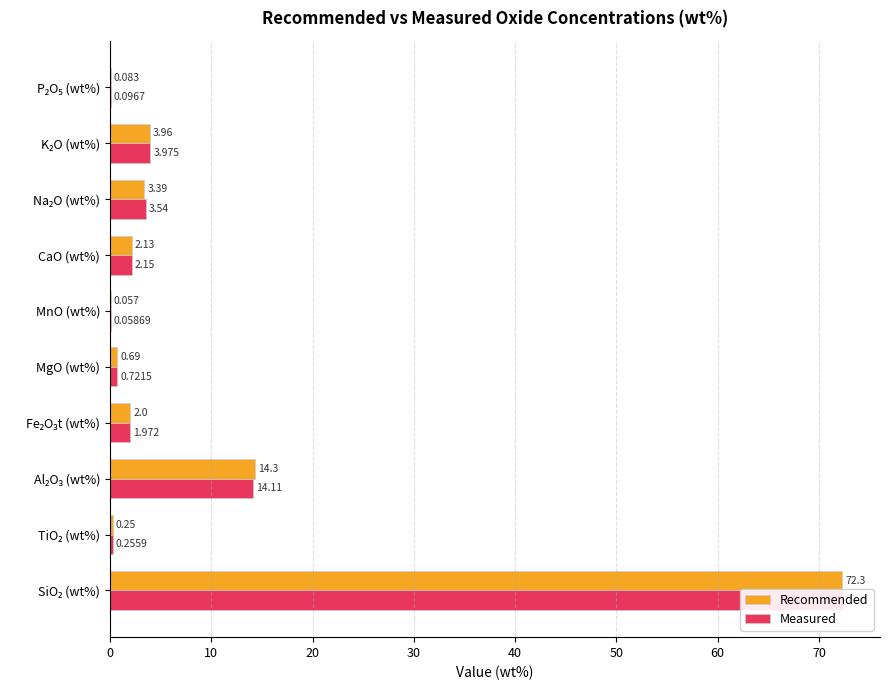

What is the value of the Recommended bar at the 7th from the left?

2.1